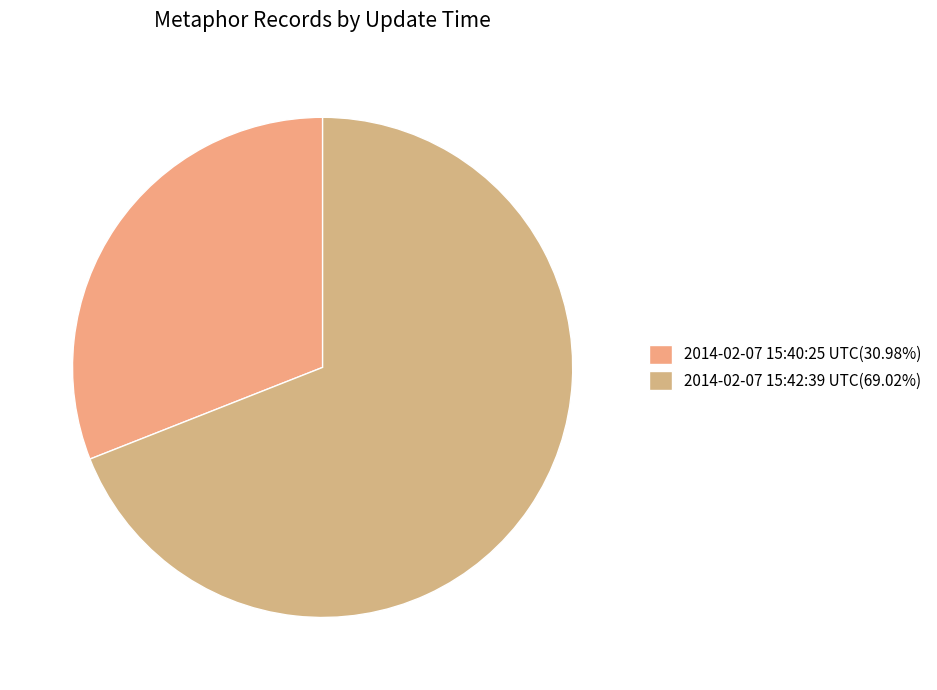

To the nearest percent, what is the difference between the largest and smallest slice percentages?

38%